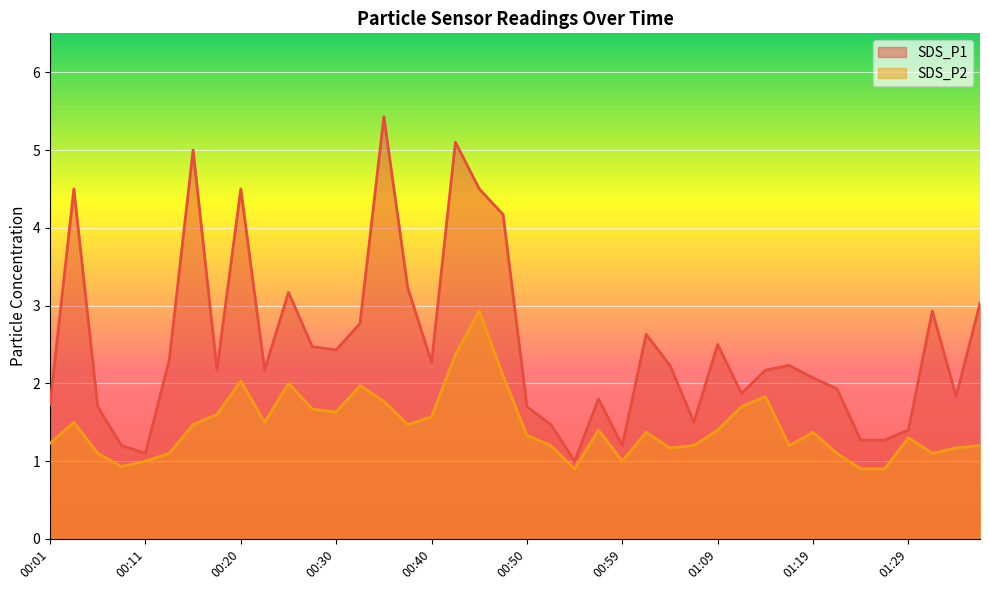

What is the difference between the SDS_P2 values at 00:45 and 01:31?

1.8